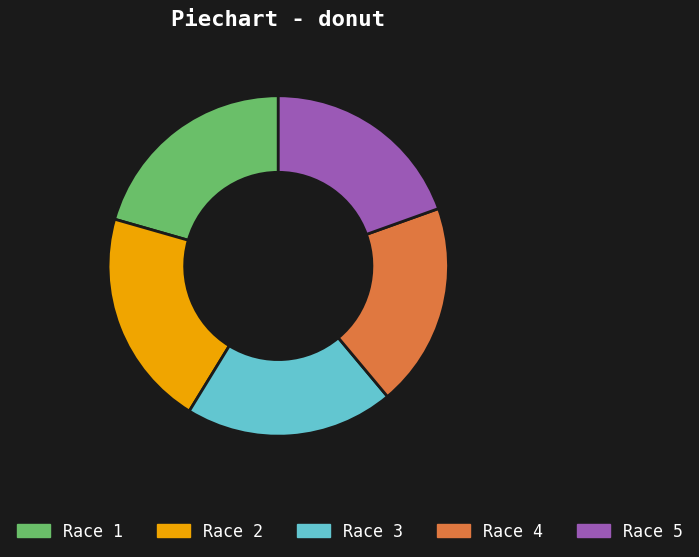

Is Race 4 the majority of the pie?

No